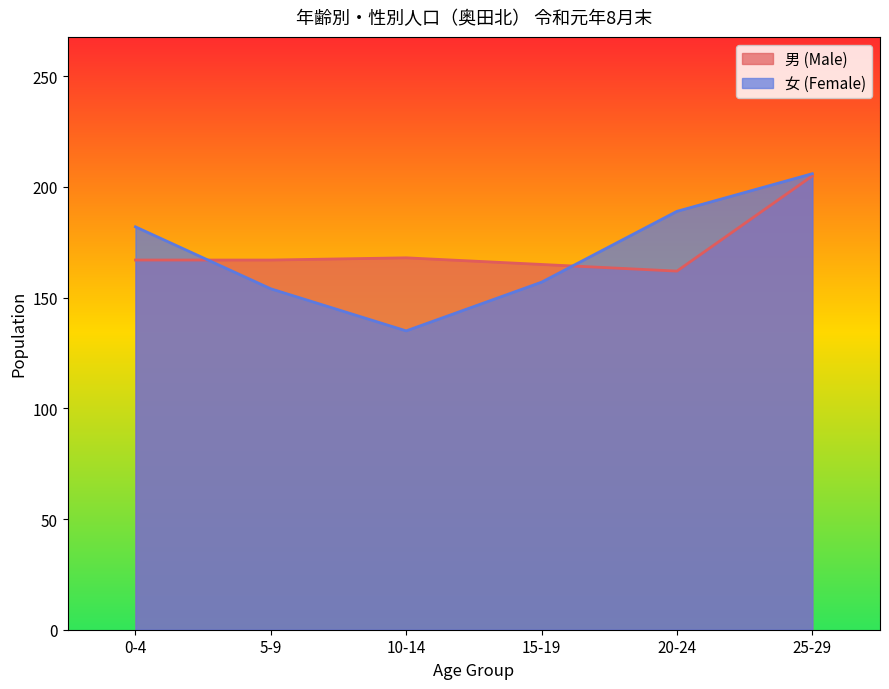

Reading left to right, list all the values displayed in this chart.

男 (Male): 0-4=167	5-9=167	10-14=168	15-19=165	20-24=162	25-29=205
女 (Female): 0-4=182	5-9=154	10-14=135	15-19=157	20-24=189	25-29=206